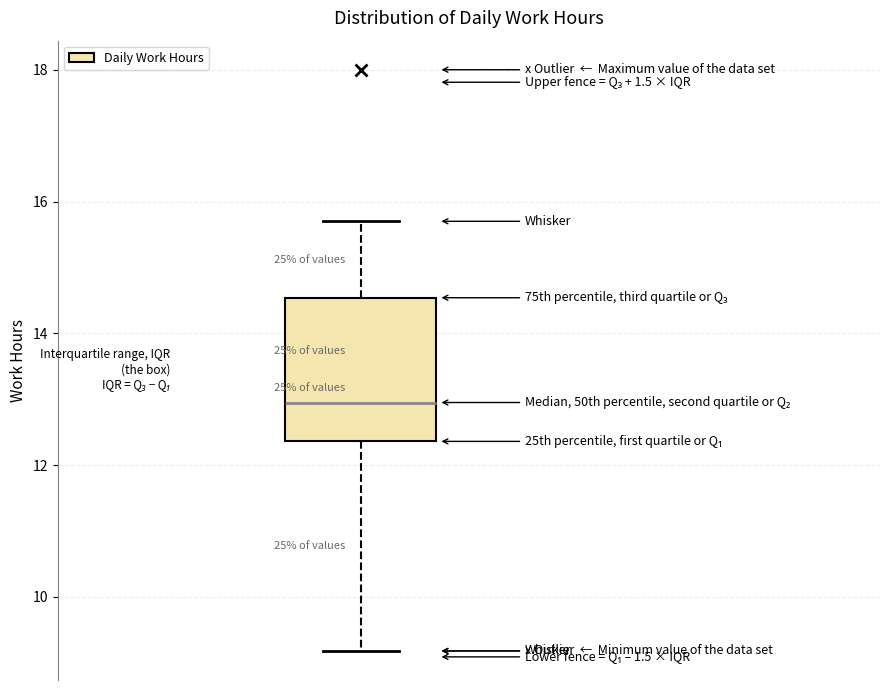

Transcribe this box plot: give where the median line is, the range the box spans, and where the two whiskers end, as read against the y-axis. The values are not printed on the chart, so give them approximately, as read against the axis.

median 13.0, box 12.4 to 14.6, whiskers 9.2 to 15.8